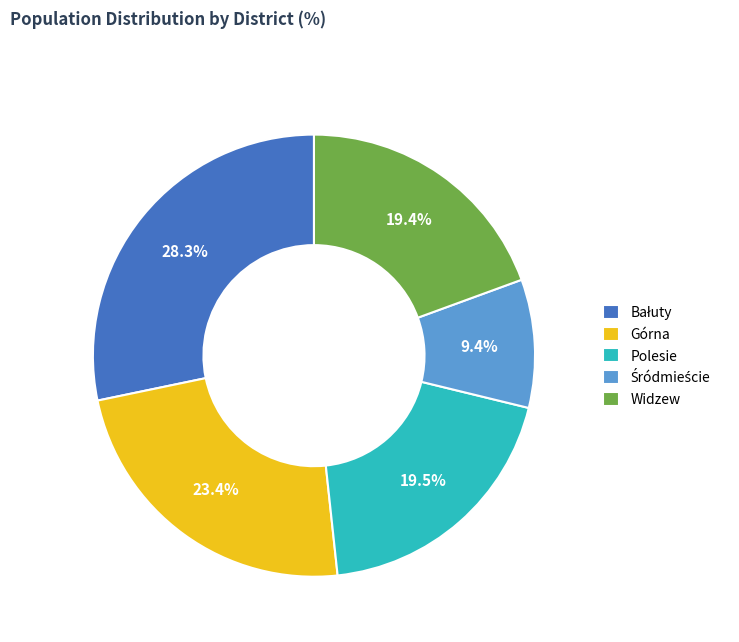

To the nearest percent, what is the average slice percentage?

20%